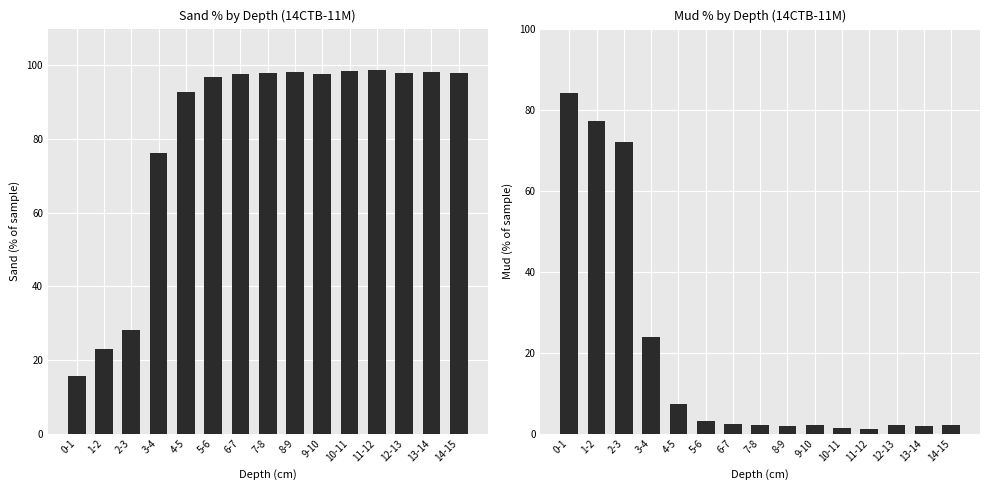

How many bars are there in each group?

2